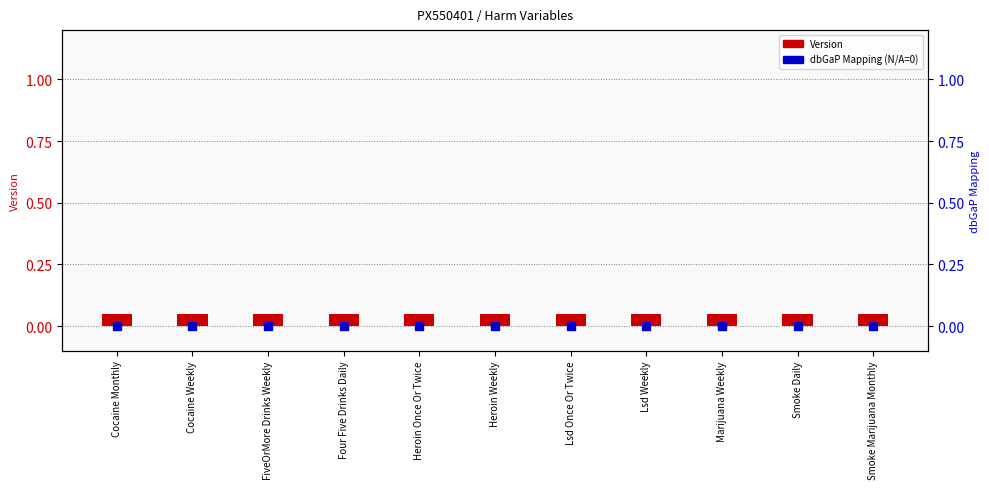

What is the label of the 11th bar from the left?

Smoke Marijuana Monthly